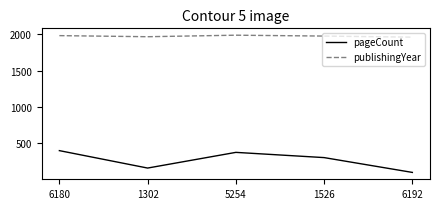

Which series has the largest total across all categories?

publishingYear